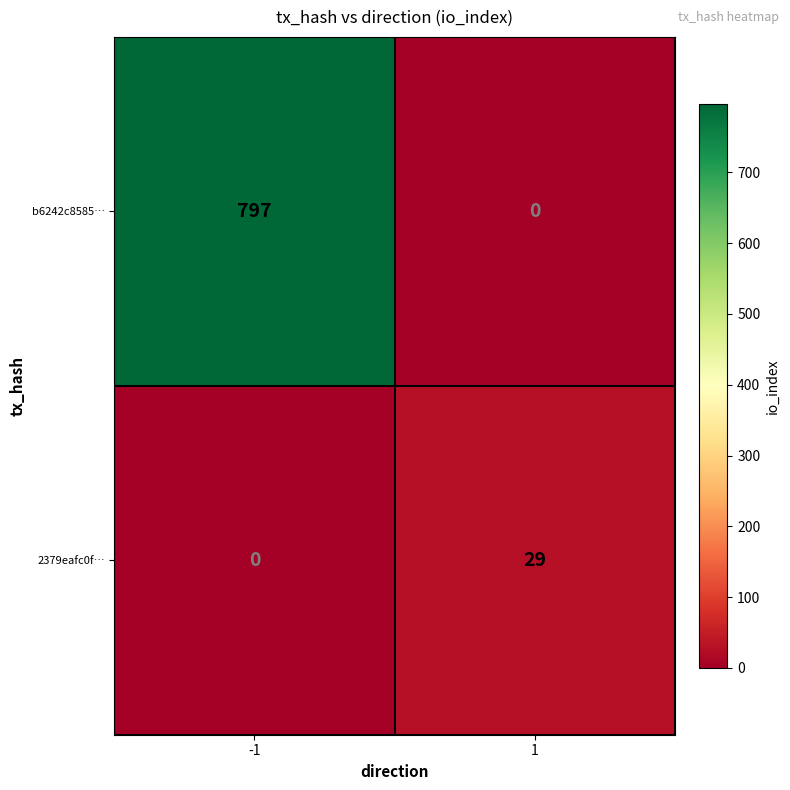

Reading right to left, extract all data points from this chart.

b6242c8585…: 1=0	-1=797
2379eafc0f…: 1=29	-1=0